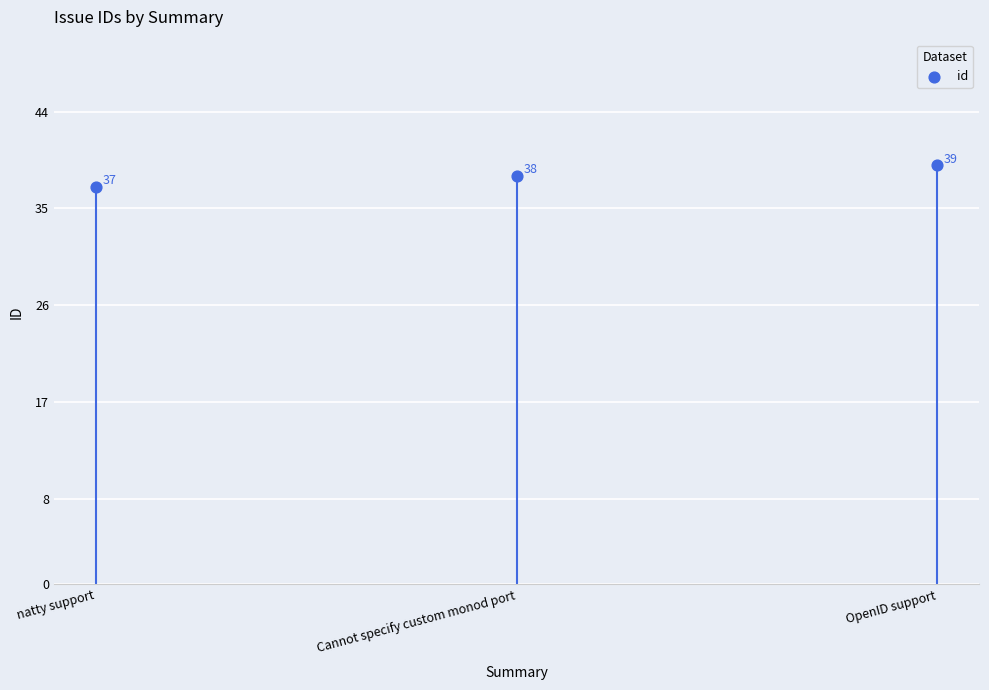

What is the average Y value?

38